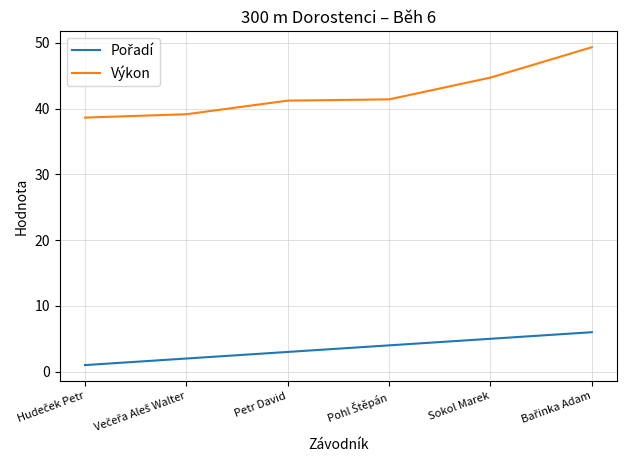

Which series has the largest range (max minus min)?

Výkon